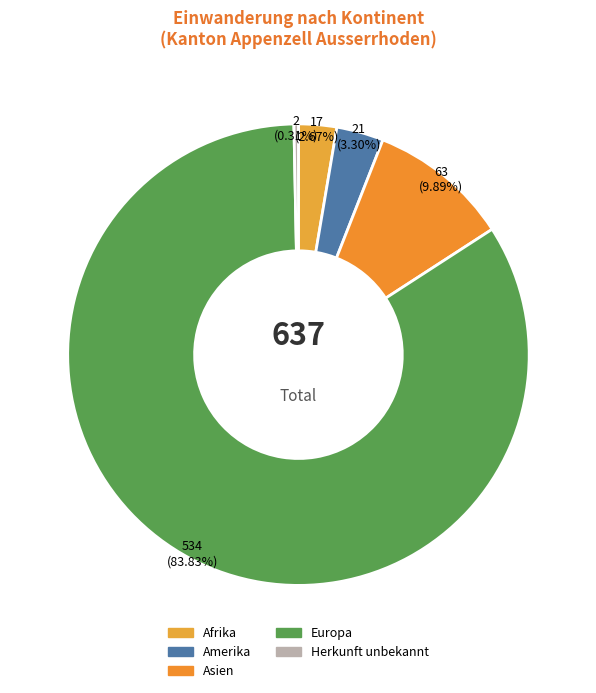

Combined, what portion of the pie is Amerika and Europa?

87.1%